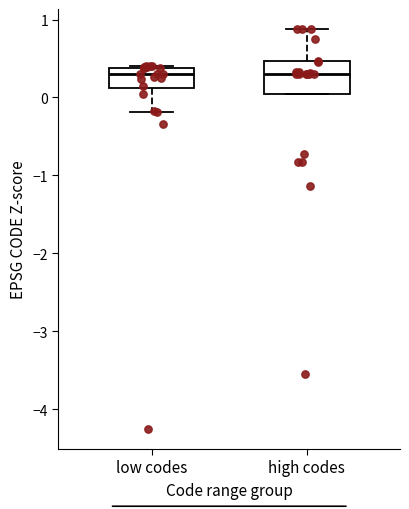

Where is the upper edge of the box for high codes on the y-axis? The values are not printed on the chart, so give them approximately, as read against the axis.

0.5